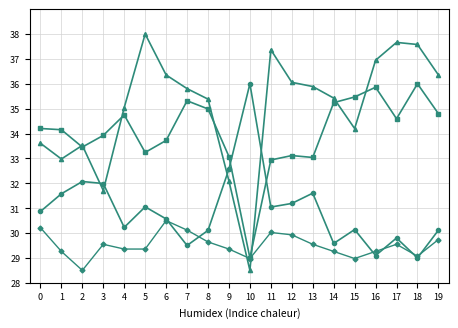

What is the total value across all series at 17?

131.6